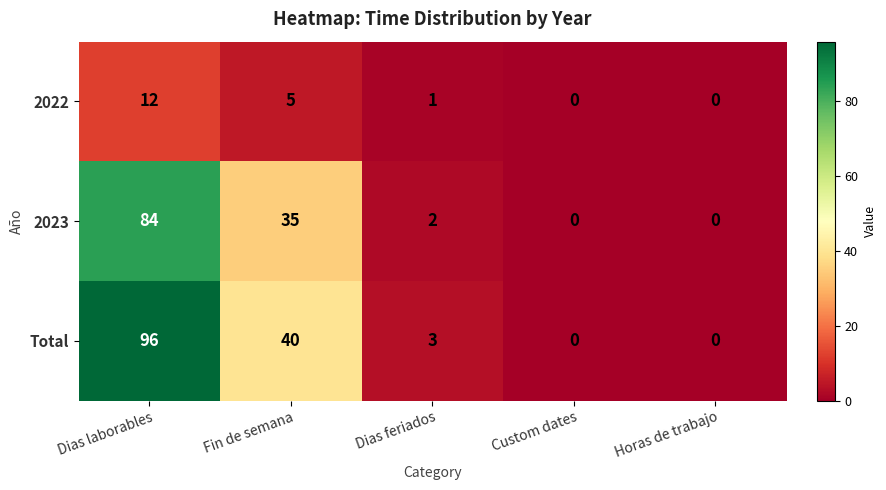

At which category is the sum across all series the highest?

Dias laborables